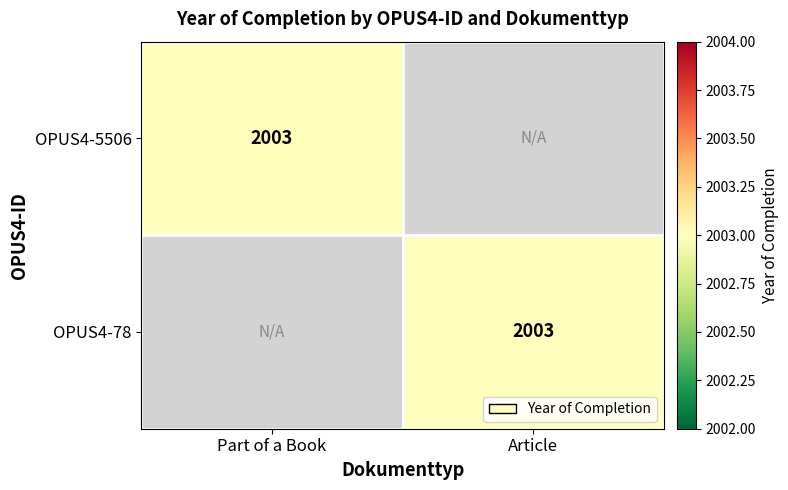

The value of OPUS4-5506 at Part of a Book is 566. True or false?

False